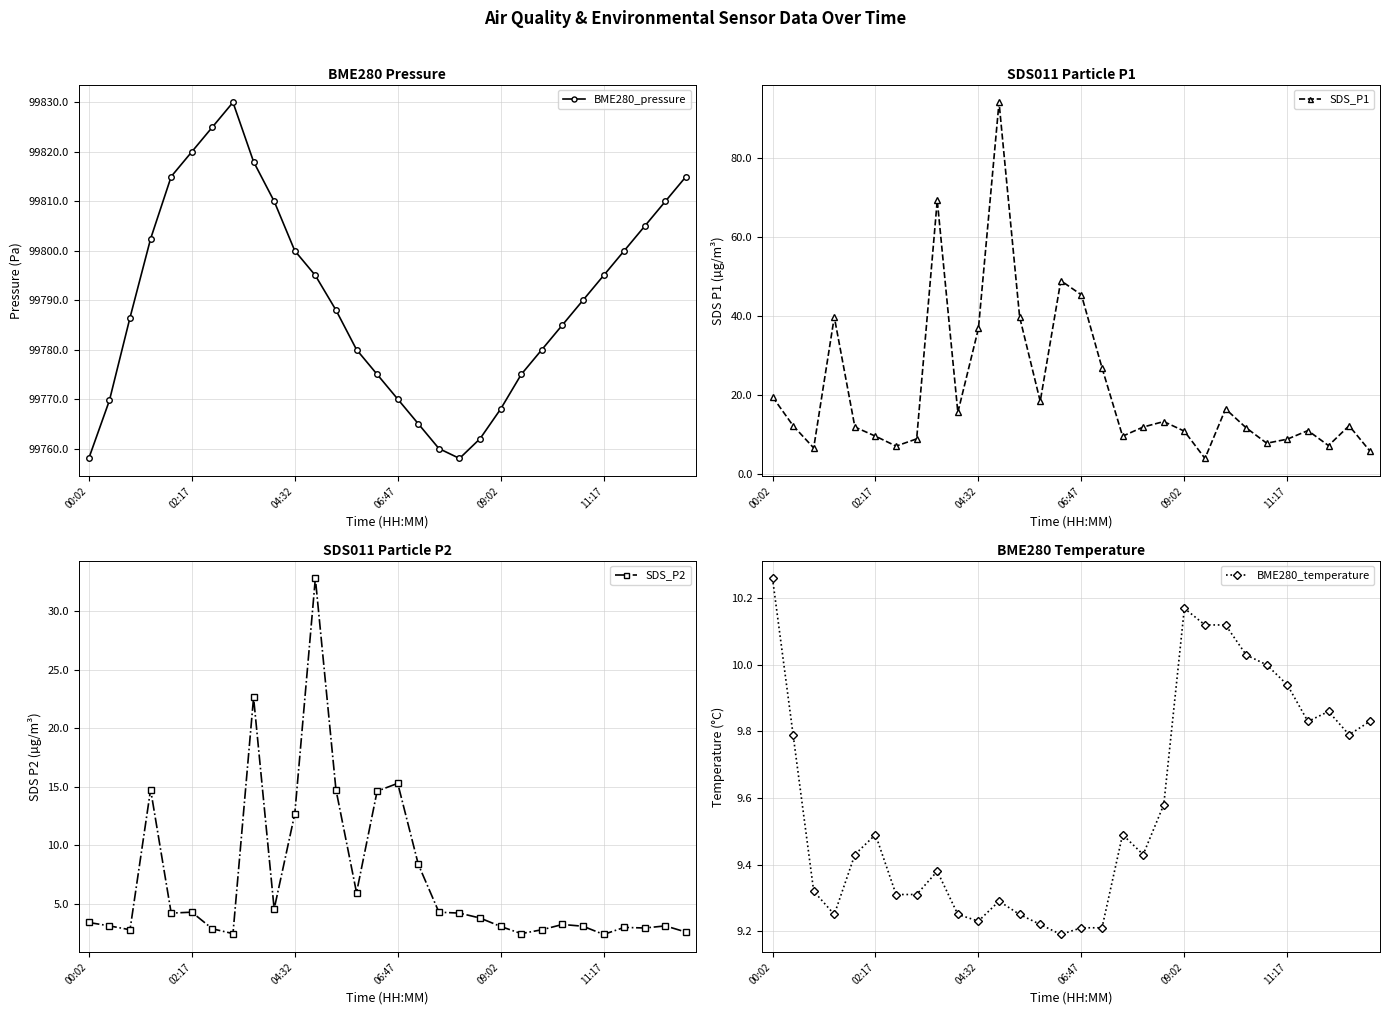

What is the average value of the BME280_pressure series?

99790.4